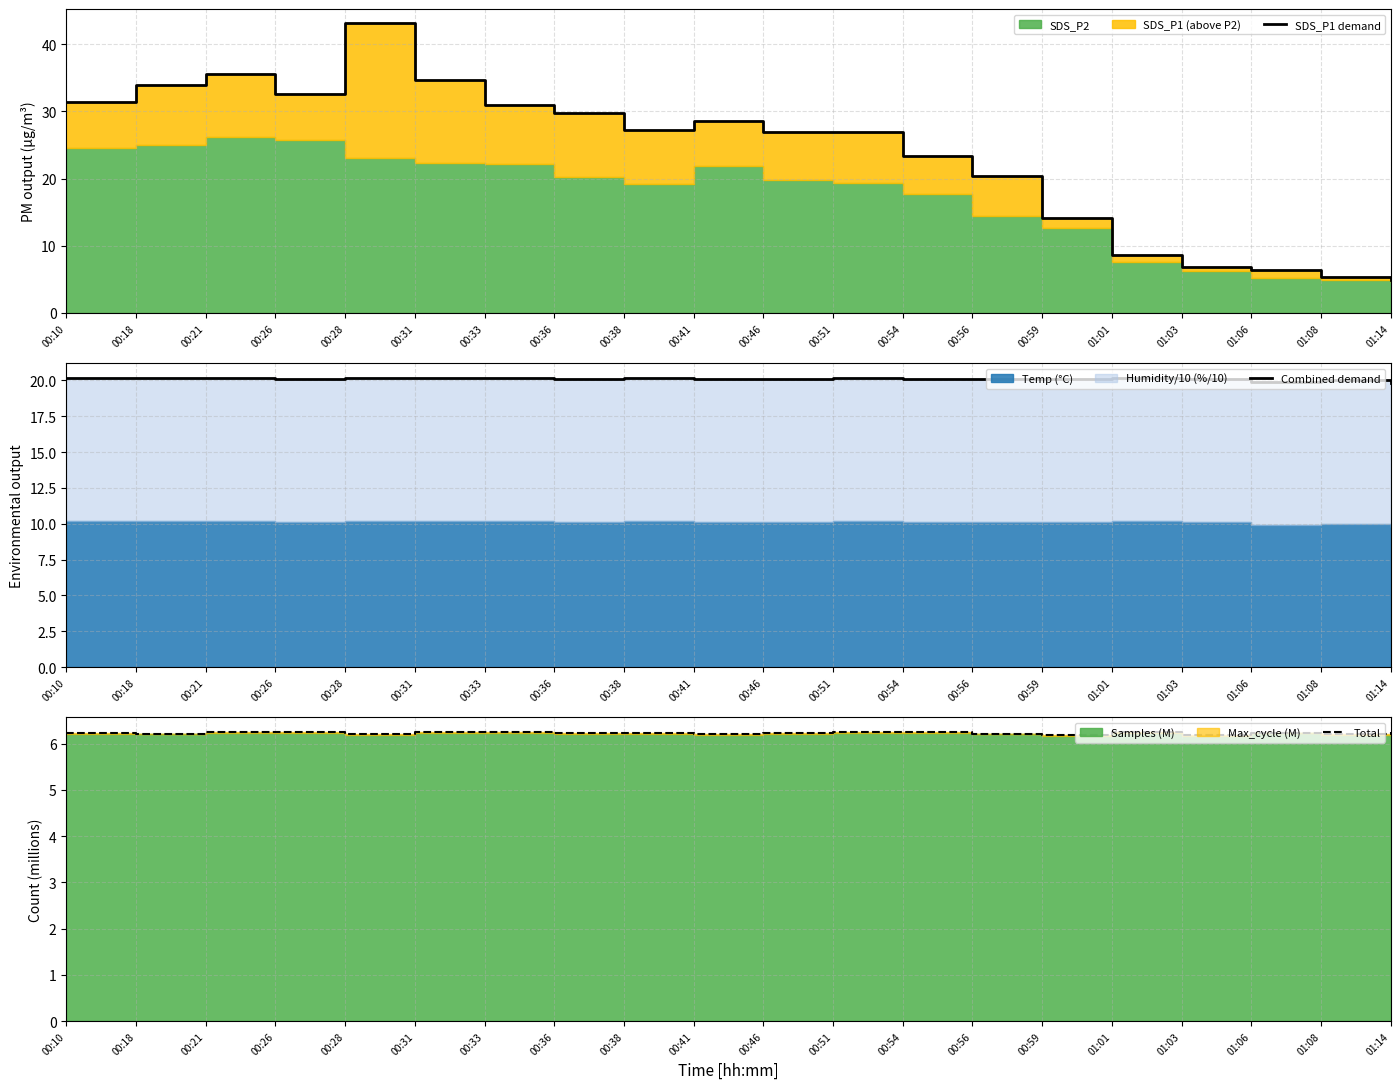

Reading right to left, list all the values displayed in this chart.

SDS_P1 demand: 5.0	5.4	6.5	6.8	8.6	14.1	20.3	23.4	27.0	27.0	28.5	27.3	29.7	30.9	34.7	43.1	32.5	35.6	33.9	31.4
Combined demand: 19.8	20.0	19.9	20.1	20.2	20.1	20.1	20.1	20.2	20.1	20.1	20.2	20.1	20.2	20.2	20.2	20.1	20.2	20.2	20.2
Total: 6.2	6.2	6.2	6.2	6.2	6.2	6.2	6.2	6.2	6.2	6.2	6.2	6.2	6.2	6.2	6.2	6.3	6.3	6.2	6.2